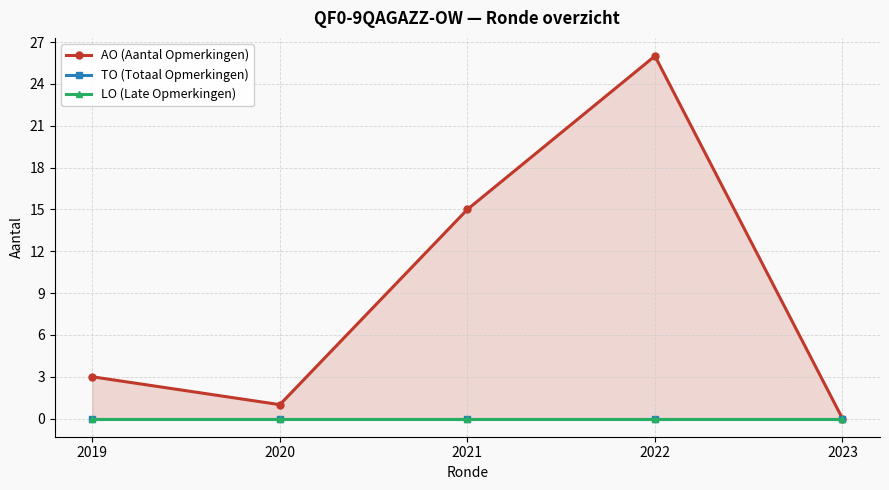

How many lines are shown in the chart?

3